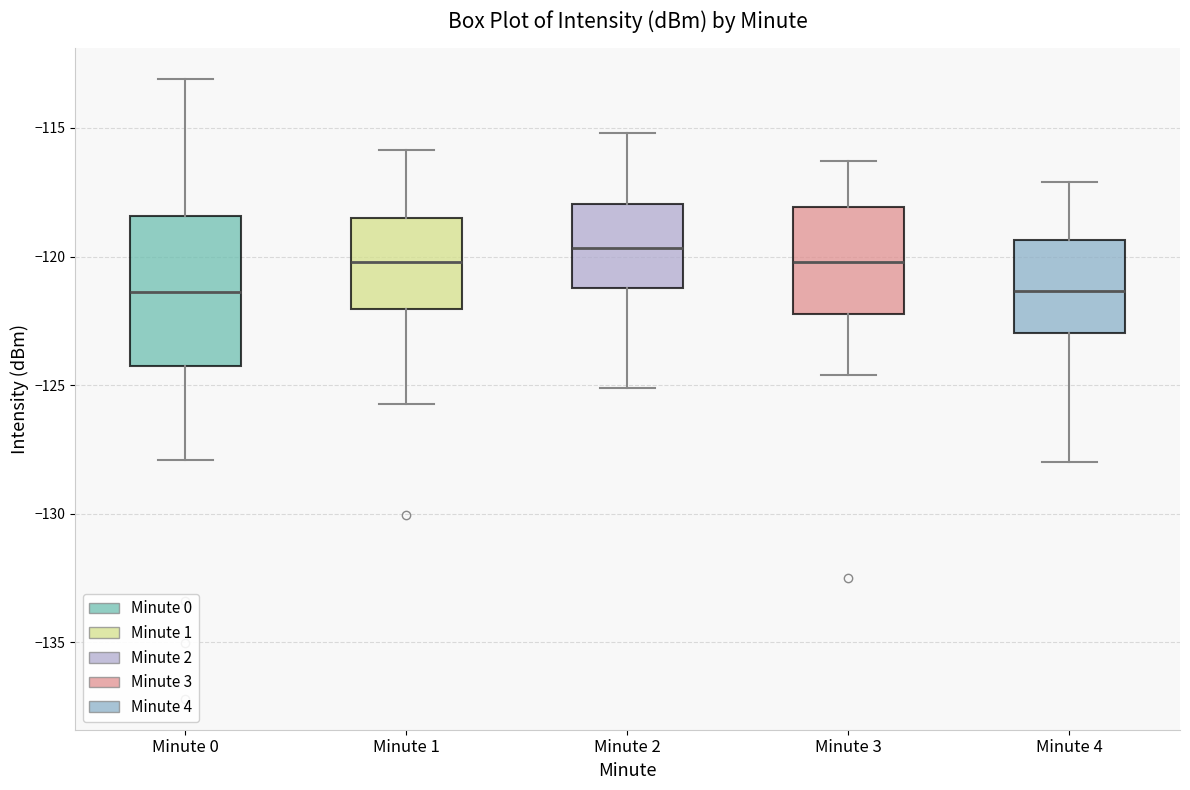

Where is the upper edge of the box for Minute 0 on the y-axis? The values are not printed on the chart, so give them approximately, as read against the axis.

-118.5